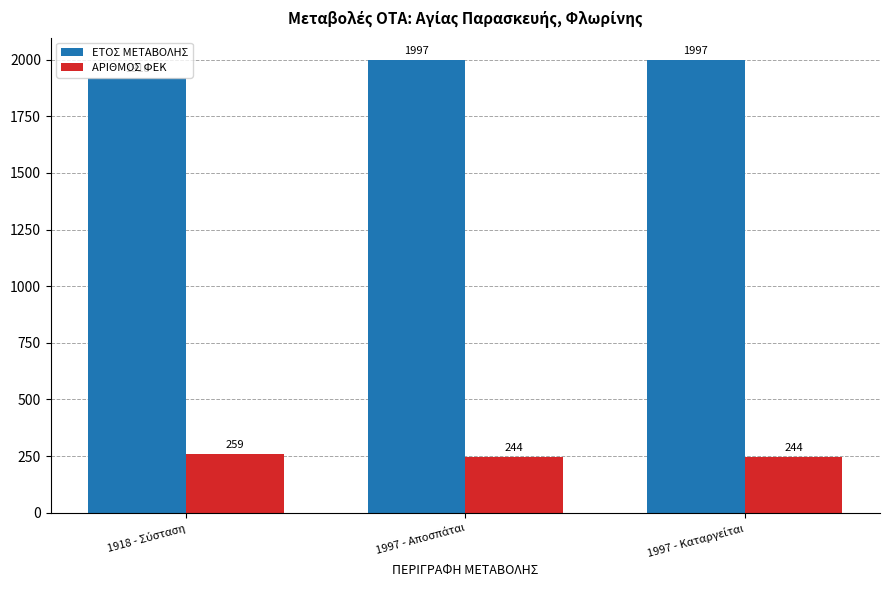

What is the greatest value displayed?

1997